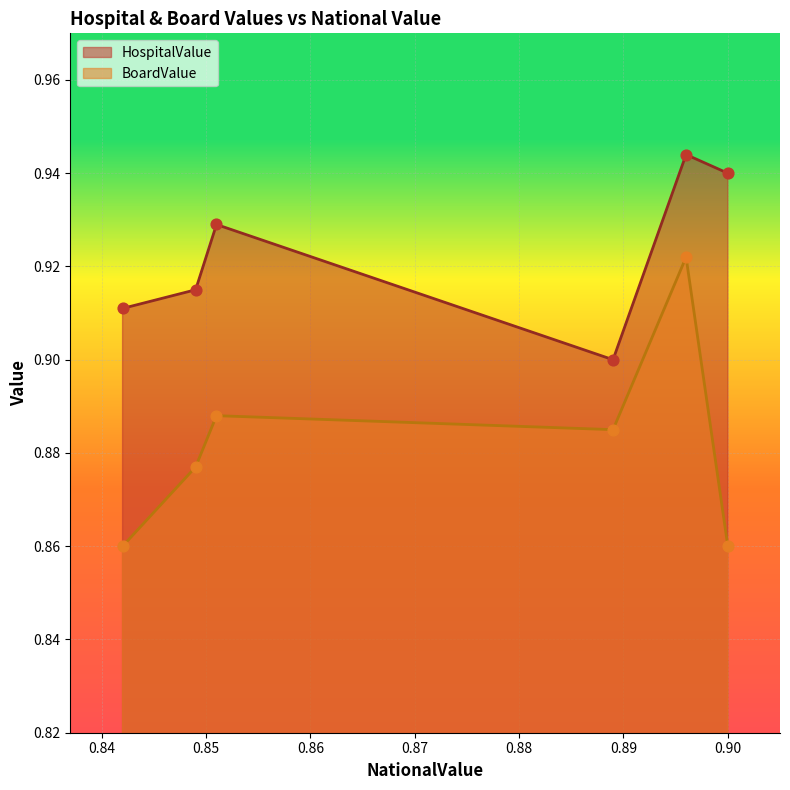

What are all the series names shown in the legend?

HospitalValue, BoardValue